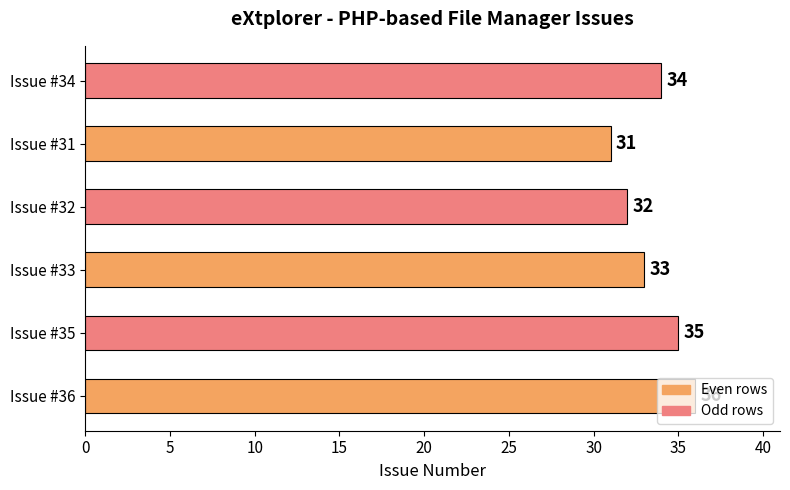

List the labels in order of value, smallest first.

Issue #31, Issue #32, Issue #33, Issue #34, Issue #35, Issue #36